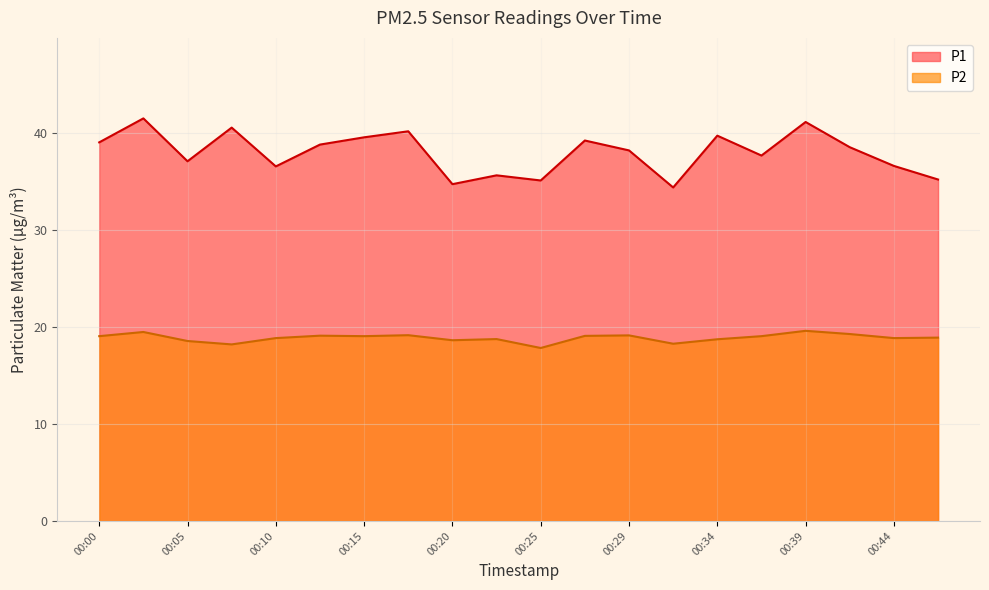

Which series has the largest total across all categories?

P1